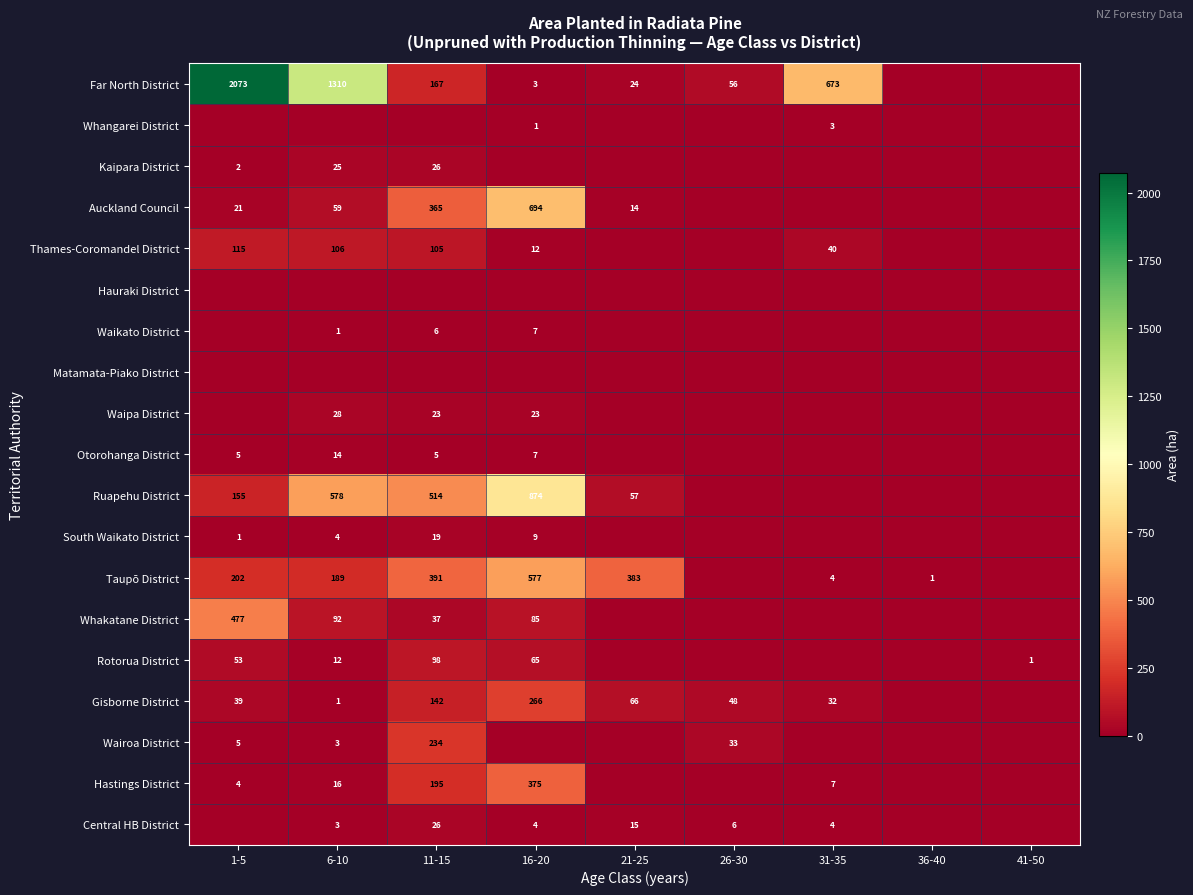

The Taupō District series shows 108 at 11-15. True or false?

False